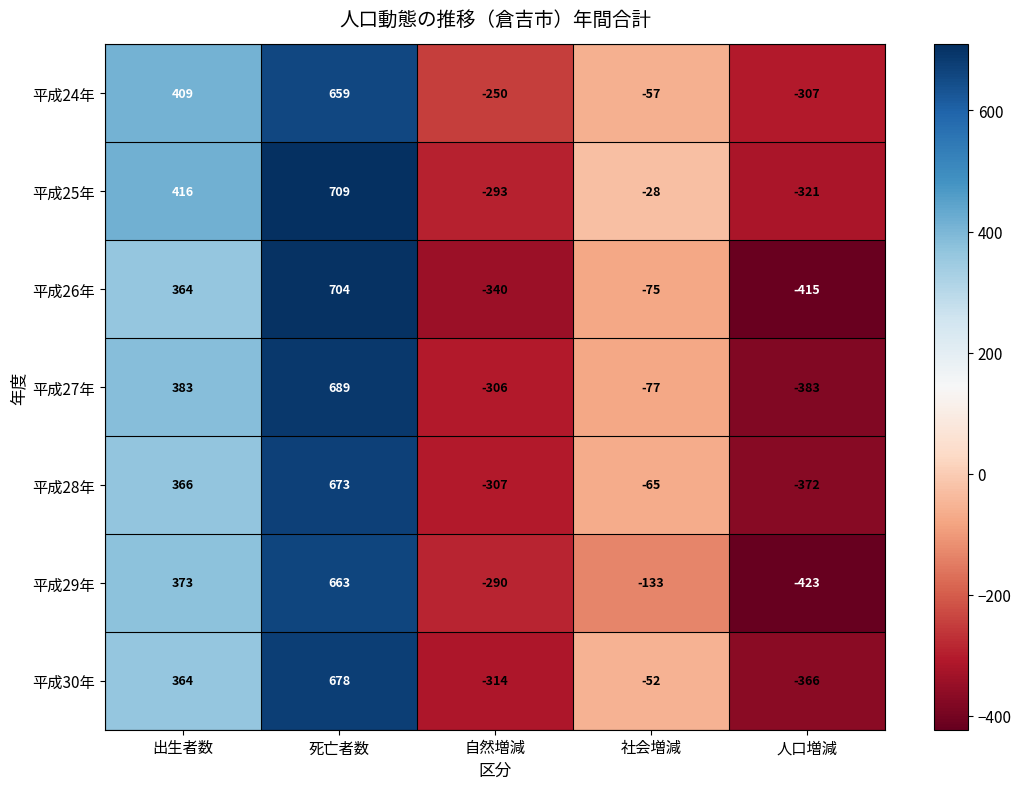

What is the average value of the 平成29年 series?

38